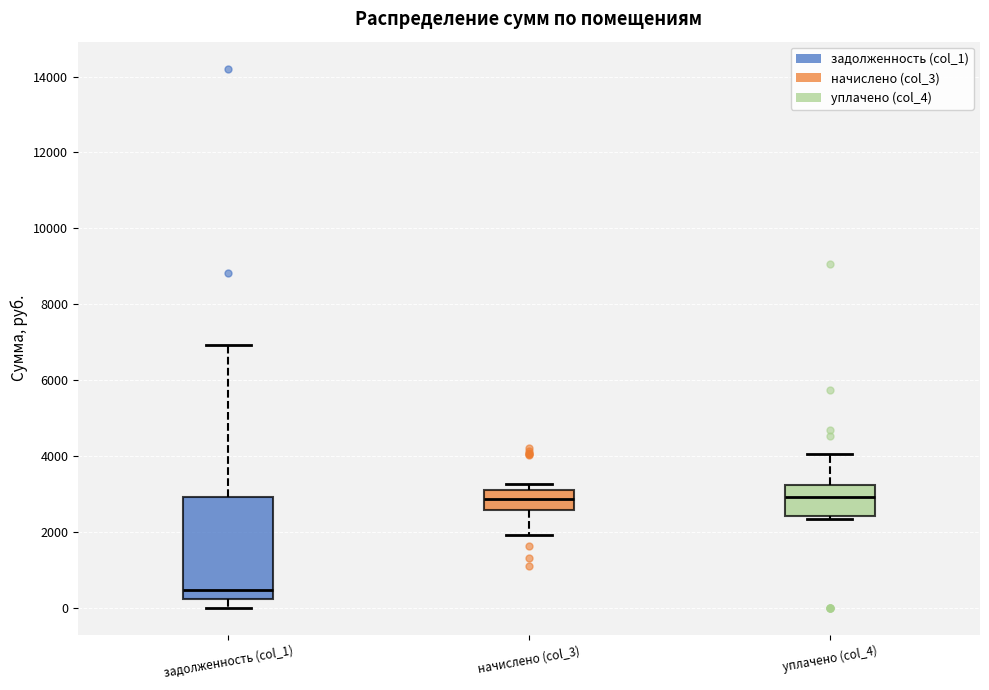

Reading left to right, read every box against the y-axis: the position of its median line, the range the box covers, and the ends of its whiskers. The values are not printed on the chart, so give them approximately, as read against the axis.

задолженность (col_1): median 400, box 200 to 3000, whiskers 0 to 7000
начислено (col_3): median 2800, box 2600 to 3200, whiskers 2000 to 3200 (just above the box's upper edge)
уплачено (col_4): median 3000, box 2400 to 3200, whiskers 2400 (just below the box's lower edge) to 4000